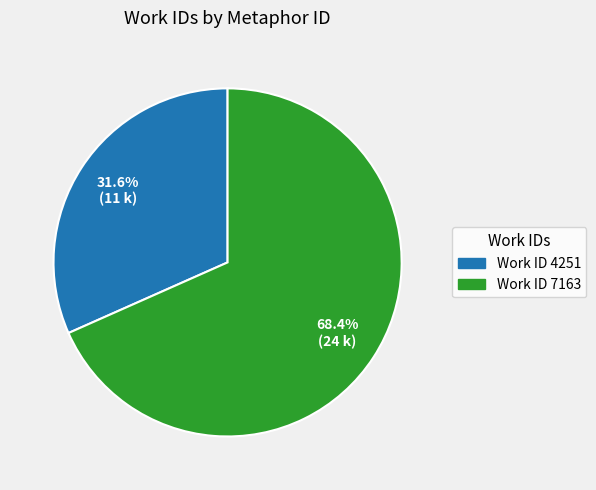

Is there any slice that represents more than half of the pie?

Yes